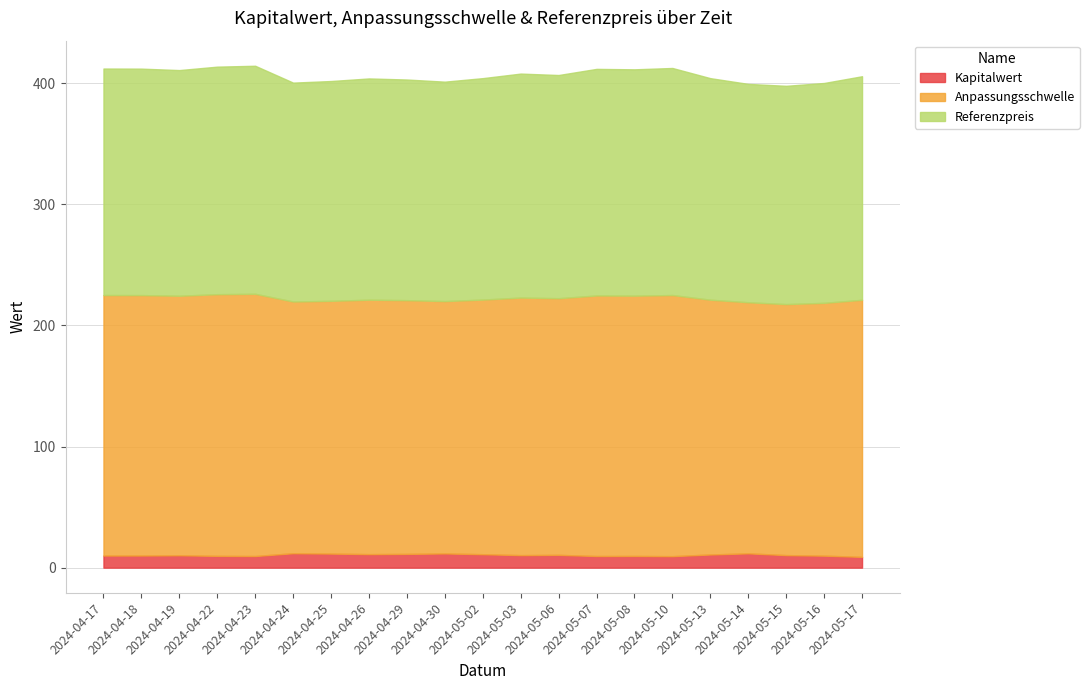

At which category does Kapitalwert reach its first local peak?

2024-04-19